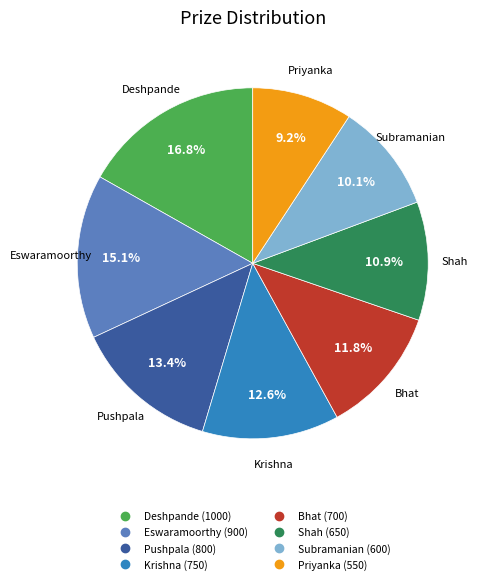

Is there a majority slice in this chart?

No